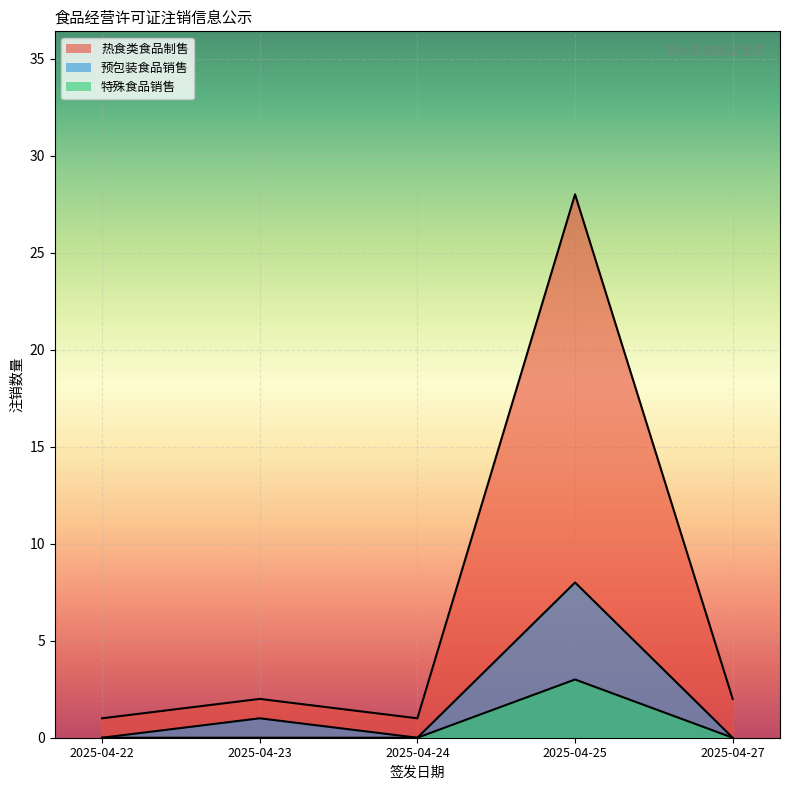

What are all the series names shown in the legend?

热食类食品制售, 预包装食品销售, 特殊食品销售